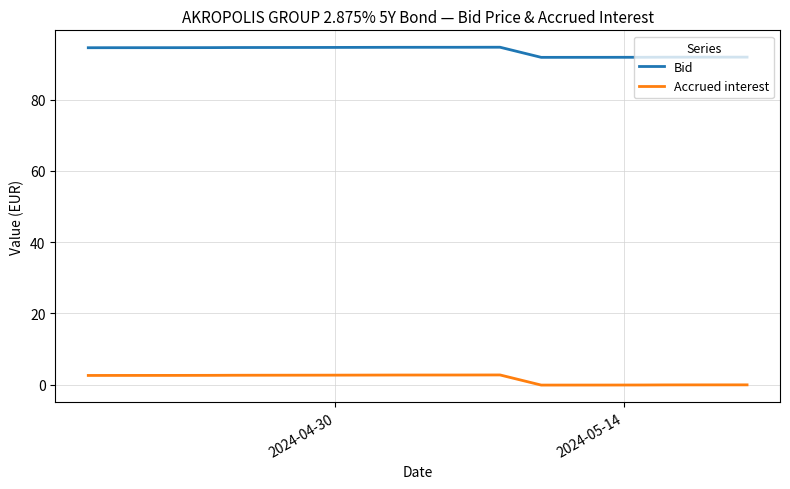

What are all the series names shown in the legend?

Bid, Accrued interest